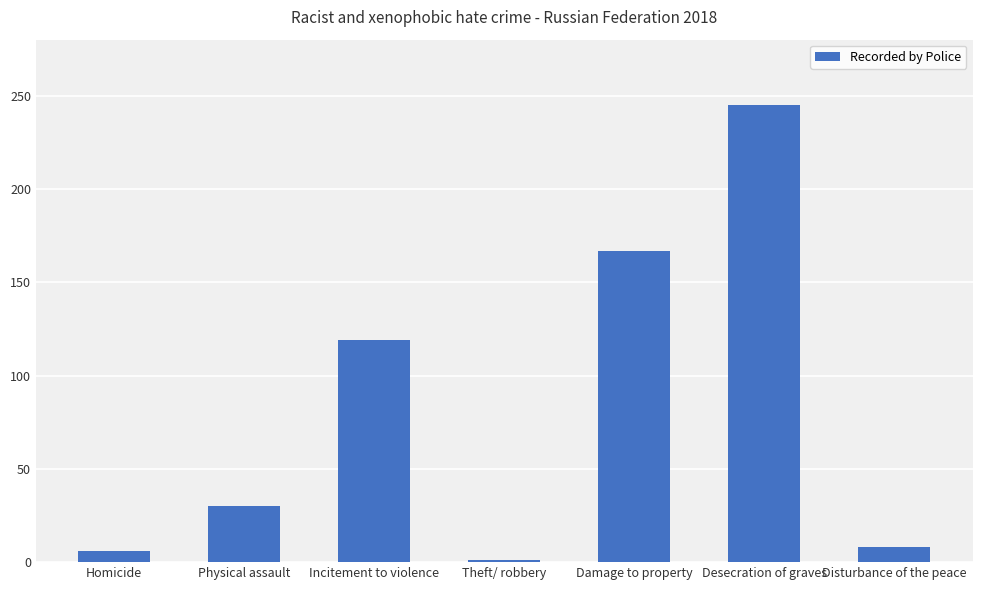

What position from the left is Disturbance of the peace?

7